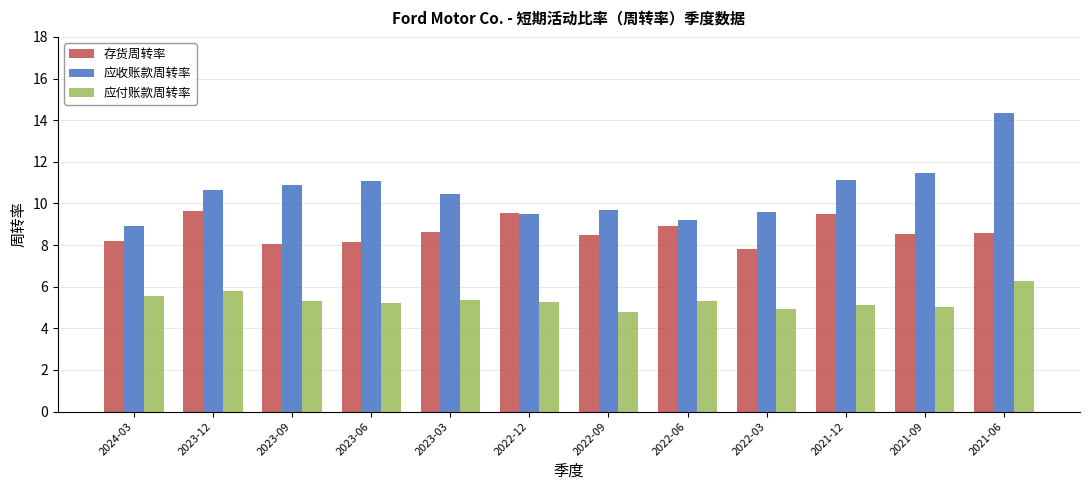

True or false: 应收账款周转率 has a value of 6.9 at 2023-03.

False